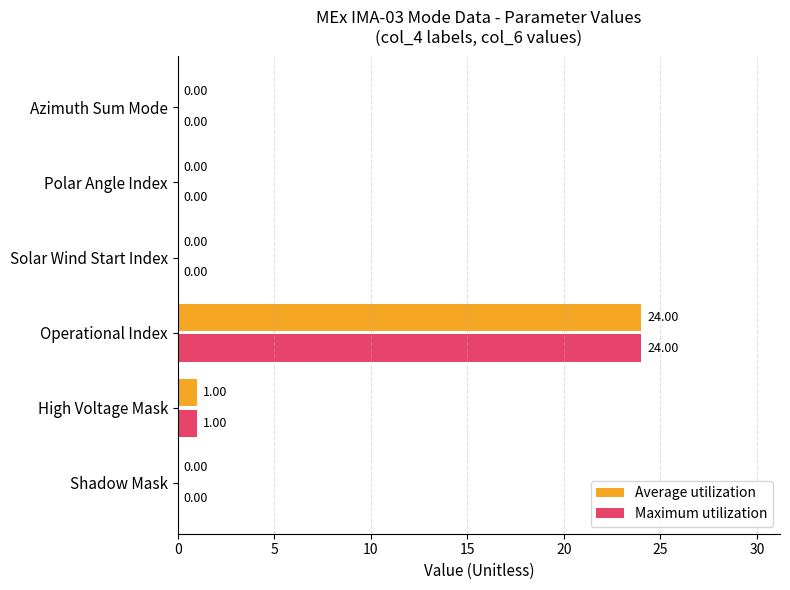

At which category is the sum across all series the highest?

Operational Index